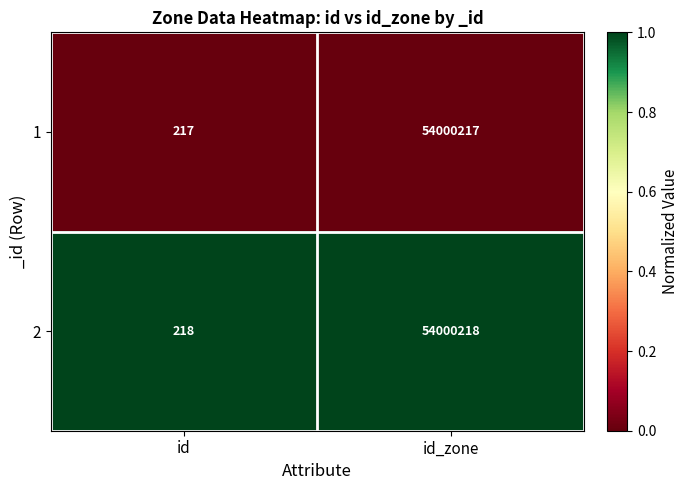

What is the greatest value displayed?

54000218